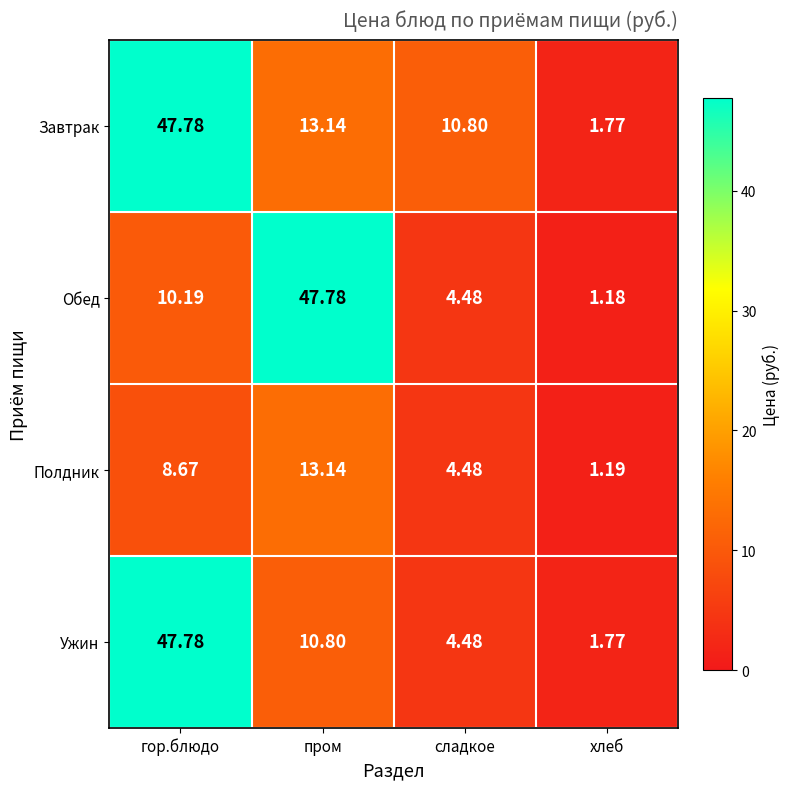

Which series has the largest total across all categories?

Завтрак